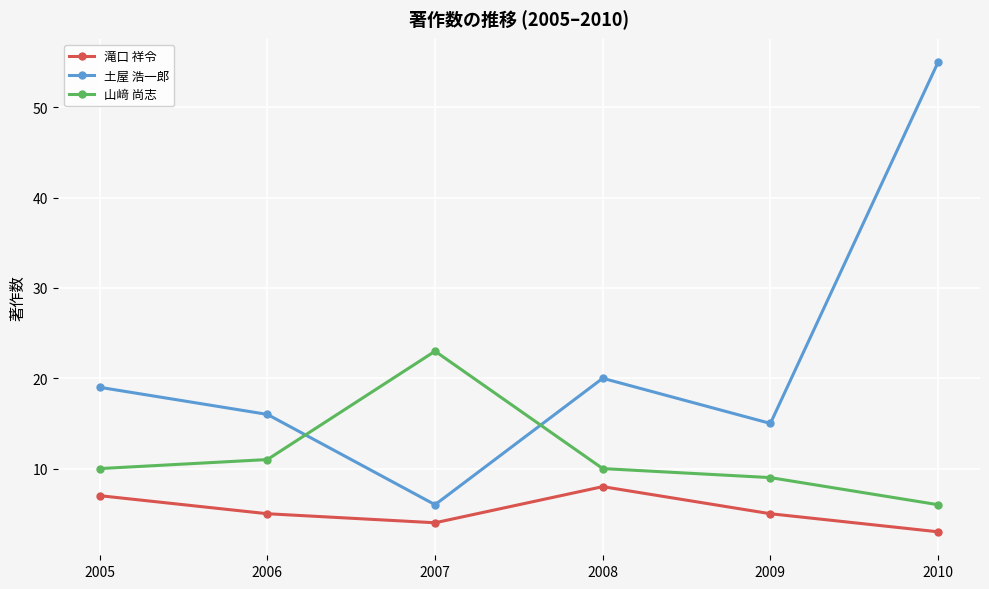

Reading left to right, list all the values displayed in this chart.

滝口 祥令: 2005=7	2006=5	2007=4	2008=8	2009=5	2010=3
土屋 浩一郎: 2005=19	2006=16	2007=6	2008=20	2009=15	2010=55
山﨑 尚志: 2005=10	2006=11	2007=23	2008=10	2009=9	2010=6